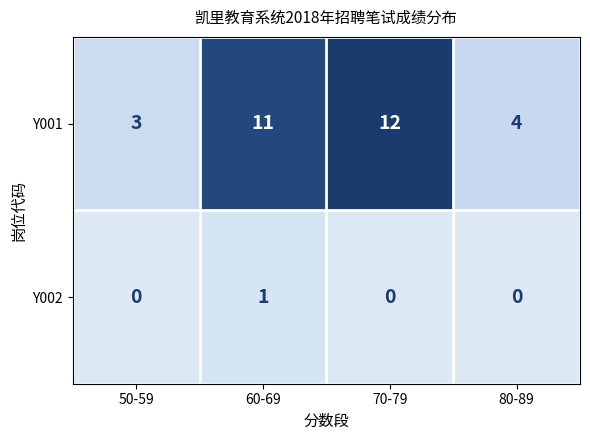

What is the greatest value displayed?

12